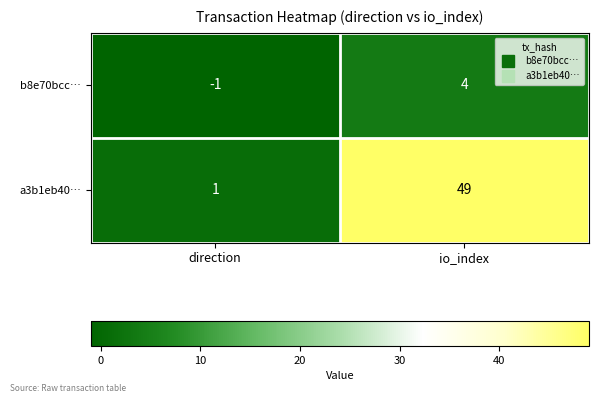

The value of b8e70bcc… at direction is -1. True or false?

True